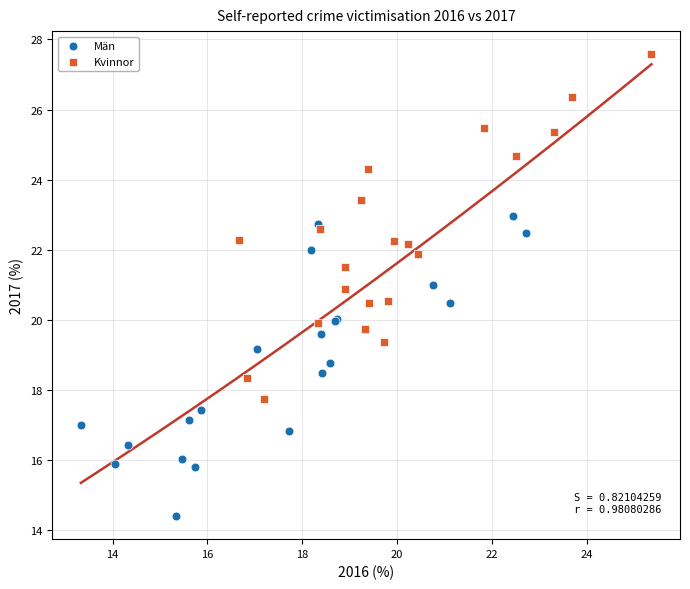

Which series has the largest Y range (max minus min)?

Kvinnor